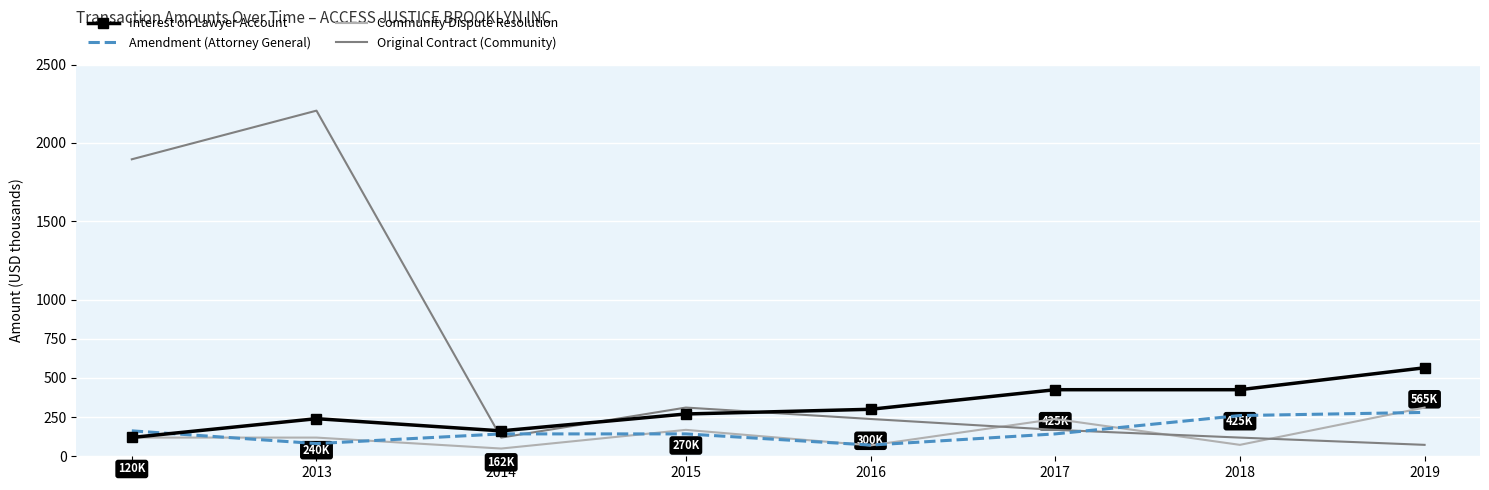

What is the sum of the Original Contract (Community) values at 2014 and 2018?

238.6